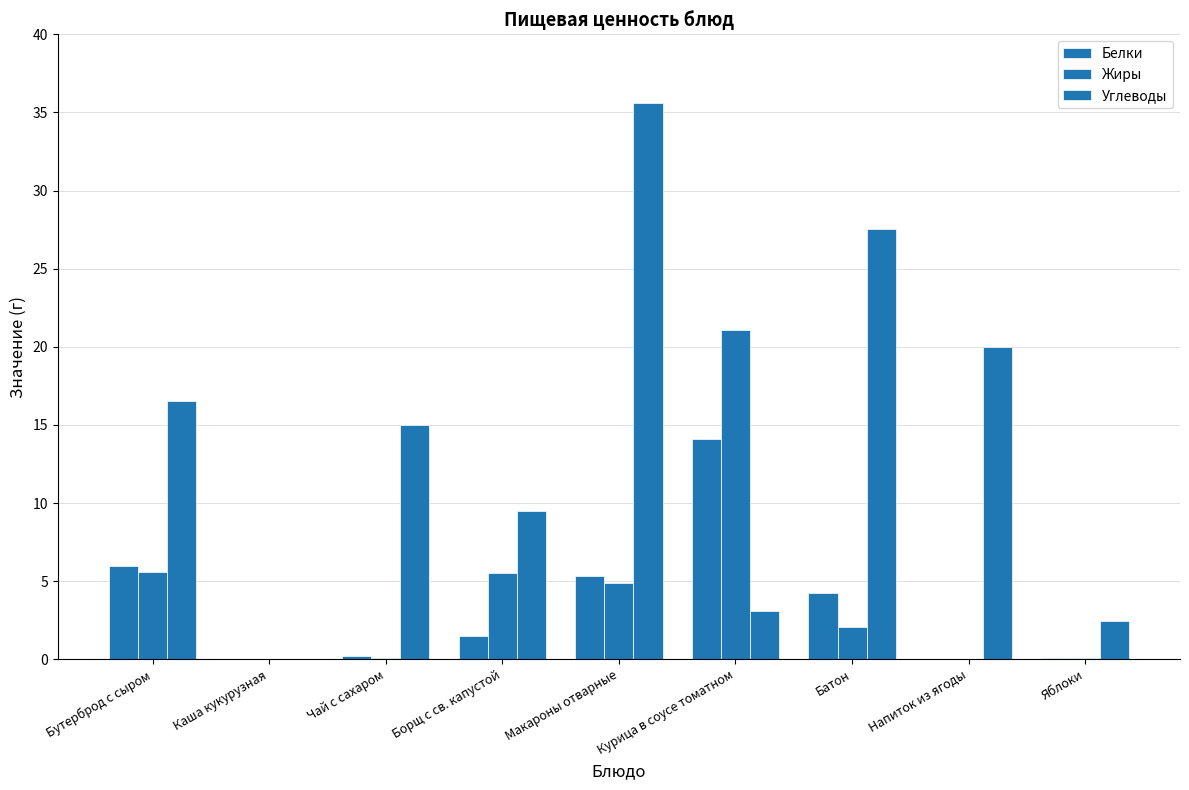

Reading left to right, what are all the values shown in this chart?

Белки: Бутерброд с сыром=6.0	Каша кукурузная=0.0	Чай с сахаром=0.2	Борщ с св. капустой=1.5	Макароны отварные=5.3	Курица в соусе томатном=14.1	Батон=4.2	Напиток из ягоды=0.0	Яблоки=0.1
Жиры: Бутерброд с сыром=5.6	Каша кукурузная=0.0	Чай с сахаром=0.1	Борщ с св. капустой=5.5	Макароны отварные=4.9	Курица в соусе томатном=21.1	Батон=2.1	Напиток из ягоды=0.0	Яблоки=0.1
Углеводы: Бутерброд с сыром=16.5	Каша кукурузная=0.0	Чай с сахаром=15.0	Борщ с св. капустой=9.5	Макароны отварные=35.6	Курица в соусе томатном=3.1	Батон=27.6	Напиток из ягоды=20.0	Яблоки=2.5